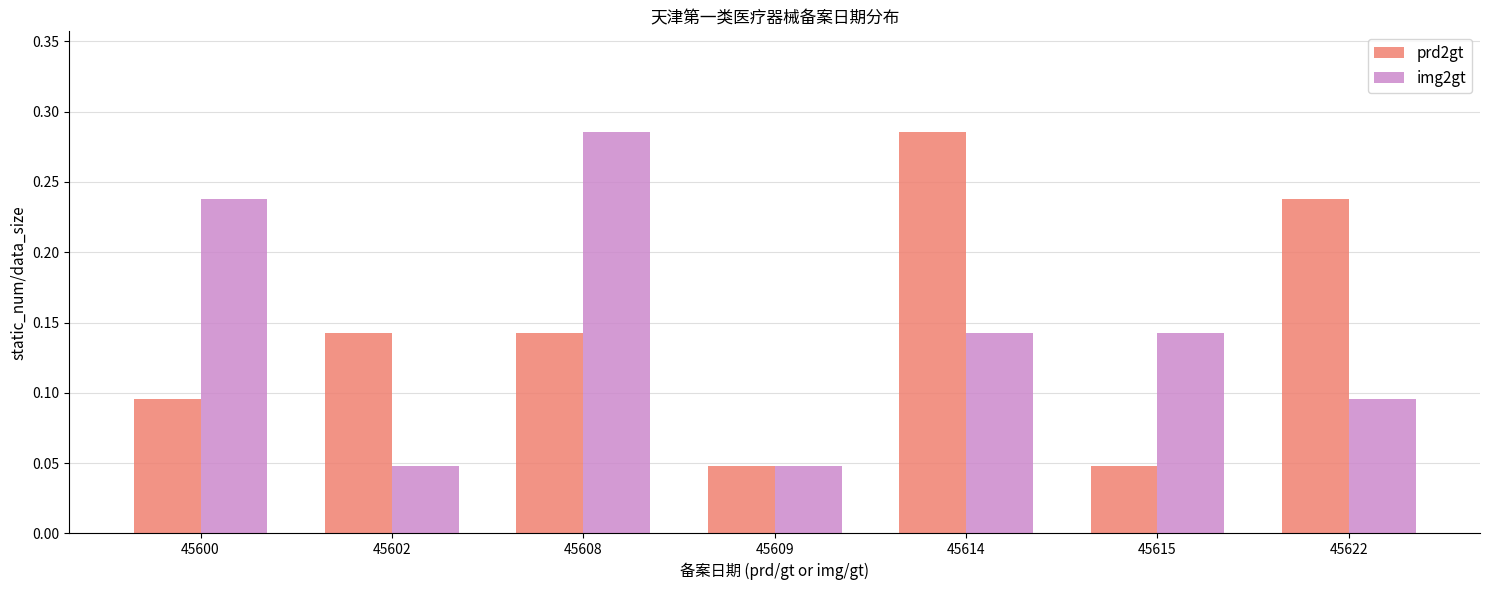

Rank the series at 45622 from highest to lowest value.

prd2gt, img2gt